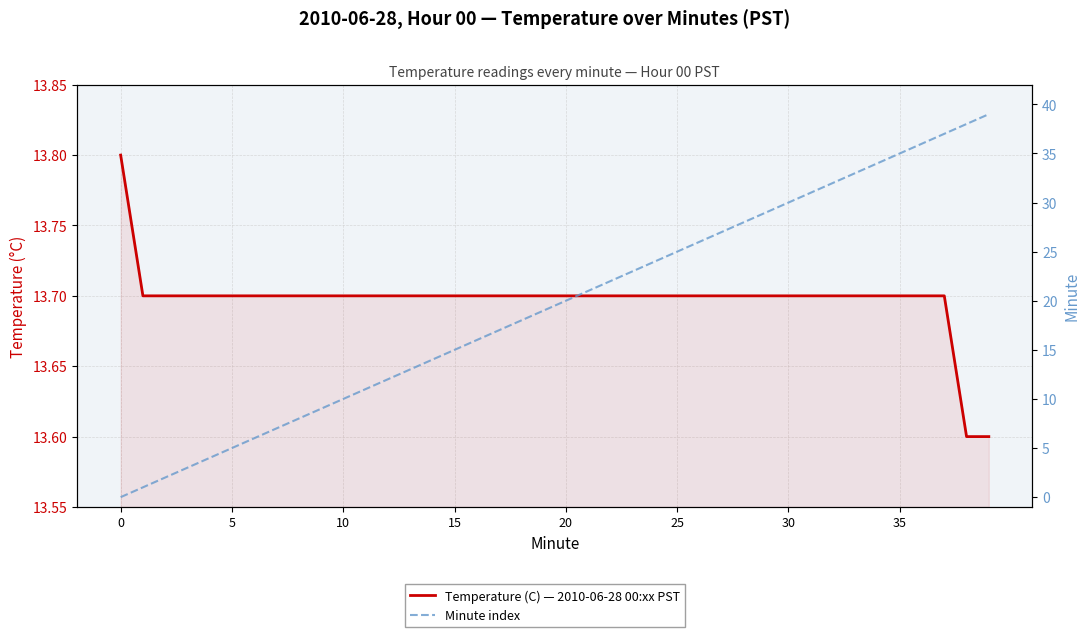

Between 26 and 28, which series saw the biggest shift?

Minute index